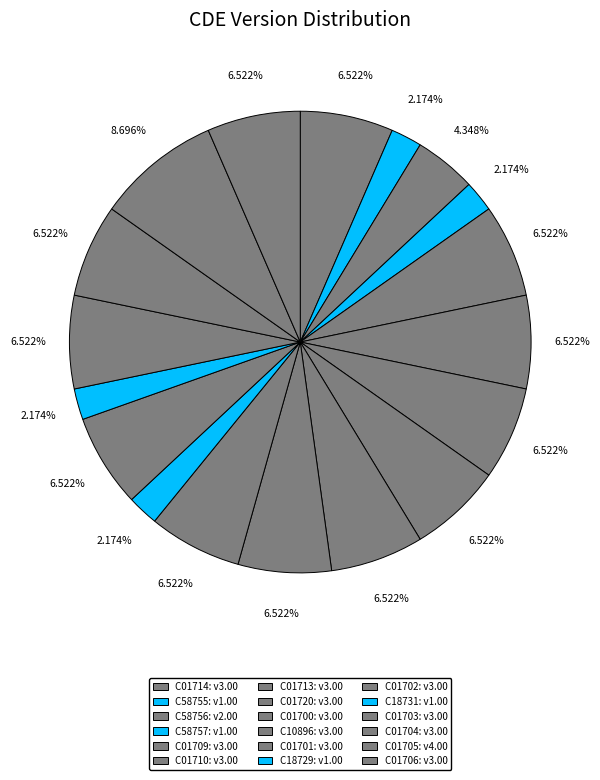

Does C18731 represent more than half of the total?

No